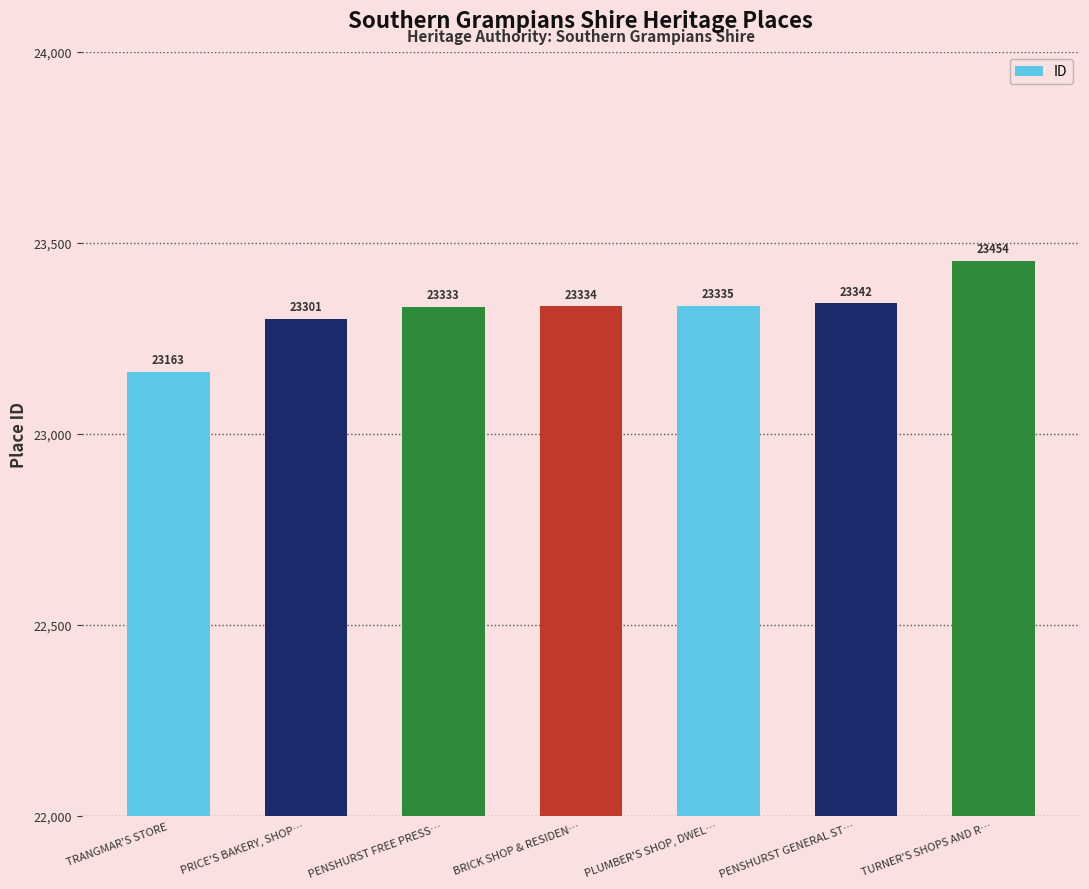

At which label is the value closest to 23308?

PRICE'S BAKERY, SHOP…